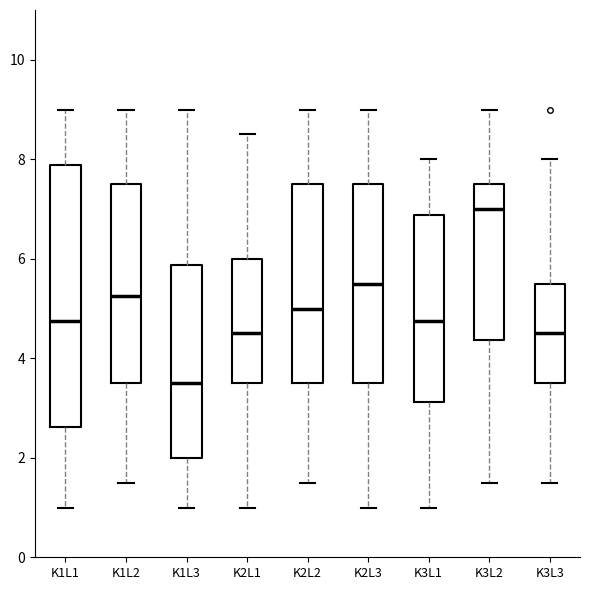

Reading left to right, read every box against the y-axis: the position of its median line, the range the box covers, and the ends of its whiskers. The values are not printed on the chart, so give them approximately, as read against the axis.

K1L1: median 4.8, box 2.6 to 7.8, whiskers 1.0 to 9.0
K1L2: median 5.2, box 3.6 to 7.6, whiskers 1.6 to 9.0
K1L3: median 3.6, box 2.0 to 5.8, whiskers 1.0 to 9.0
K2L1: median 4.6, box 3.6 to 6.0, whiskers 1.0 to 8.6
K2L2: median 5.0, box 3.6 to 7.6, whiskers 1.6 to 9.0
K2L3: median 5.6, box 3.6 to 7.6, whiskers 1.0 to 9.0
K3L1: median 4.8, box 3.2 to 6.8, whiskers 1.0 to 8.0
K3L2: median 7.0, box 4.4 to 7.6, whiskers 1.6 to 9.0
K3L3: median 4.6, box 3.6 to 5.6, whiskers 1.6 to 8.0